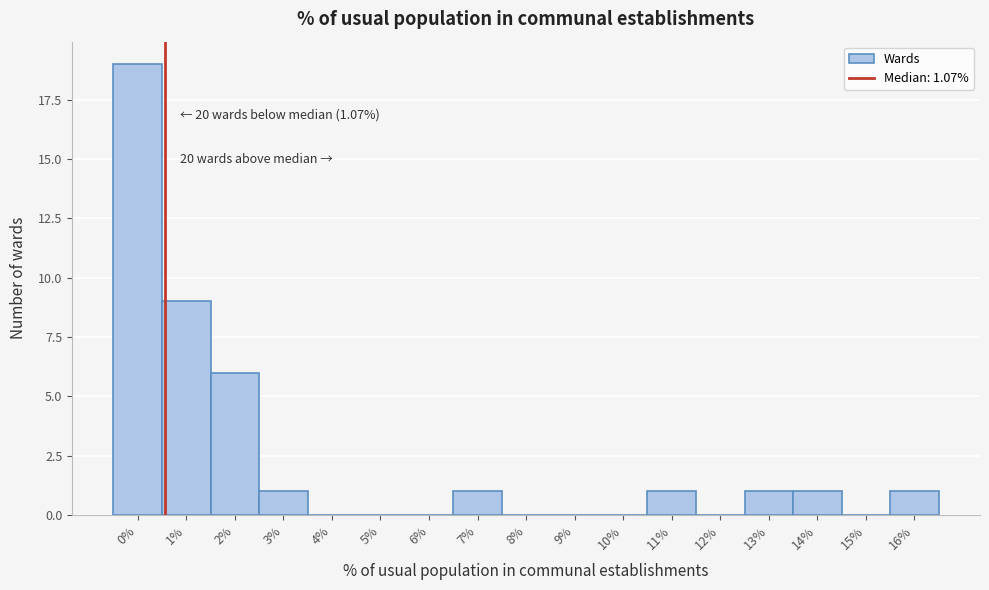

Reading left to right, transcribe all the data shown in this chart.

0%=19	1%=9	2%=6	3%=1	4%=0	5%=0	6%=0	7%=1	8%=0	9%=0	10%=0	11%=1	12%=0	13%=1	14%=1	15%=0	16%=1